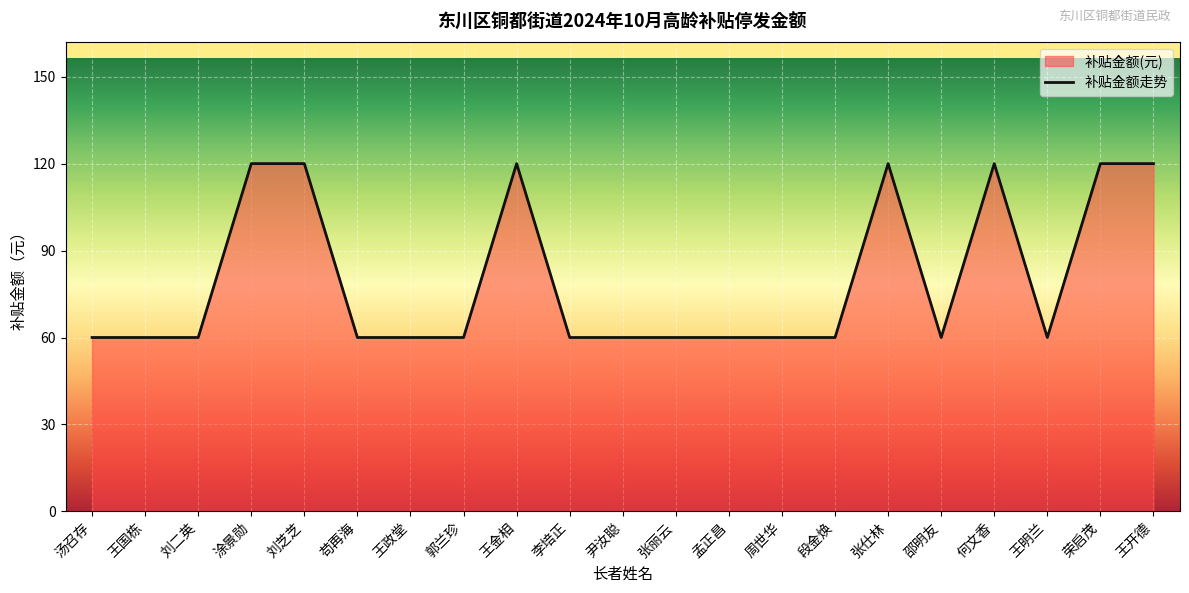

Count the number of values greater than 60.

7